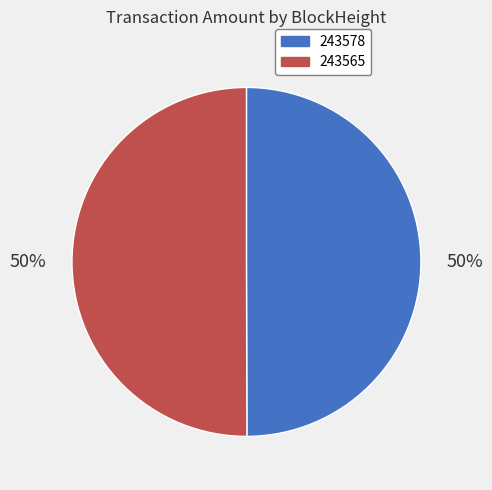

What is the ratio of the value at 243578 to the value at 243565?

1.0